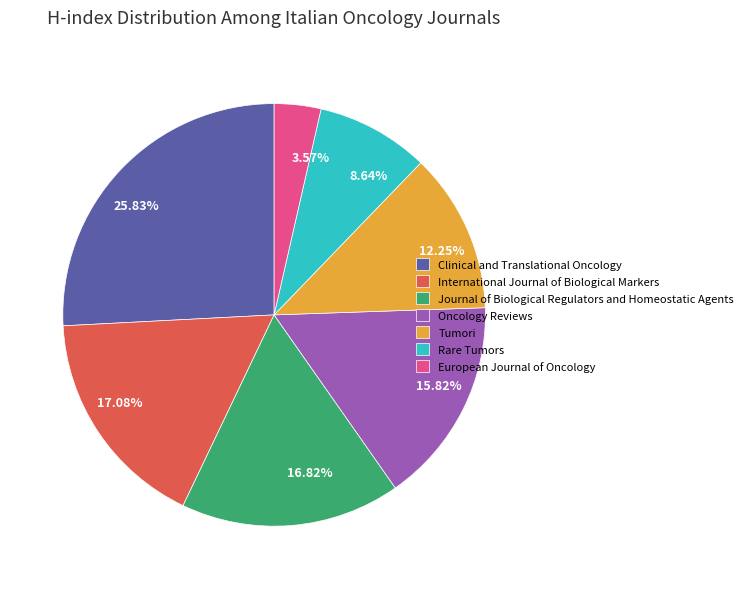

What percentage is the Tumori slice, to the nearest percent?

12%